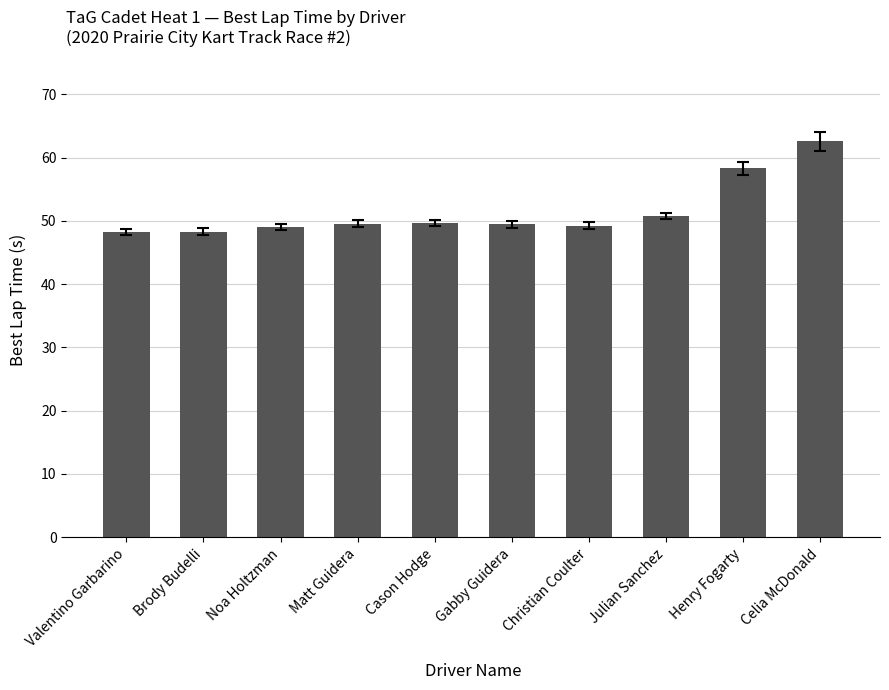

What is the sum of the values at Brody Budelli and Noa Holtzman?

97.3